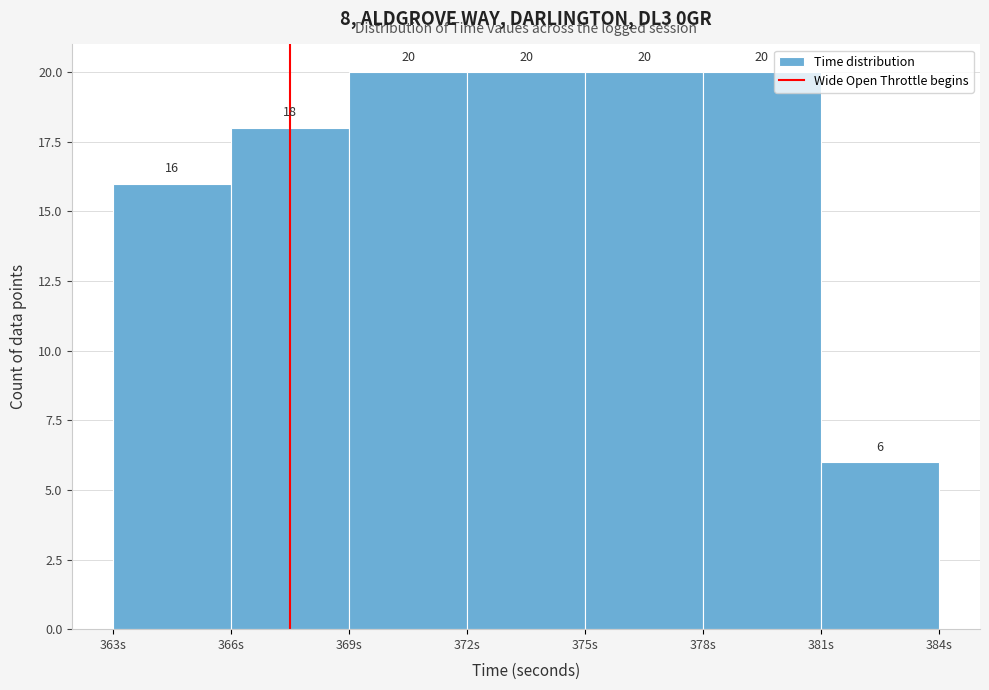

Reading left to right, list every bar in this chart as the range it spans on the x-axis followed by its height.

363 to 366: 16
366 to 369: 18
369 to 372: 20
372 to 375: 20
375 to 378: 20
378 to 381: 20
381 to 384: 6